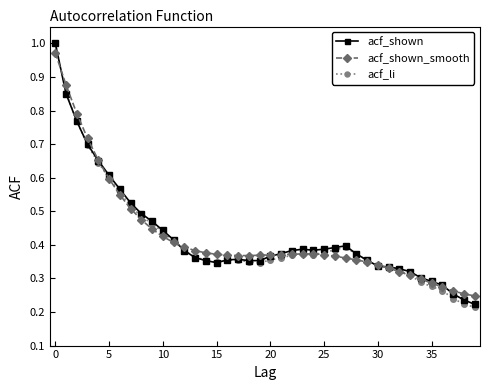

How many lines are shown in the chart?

3